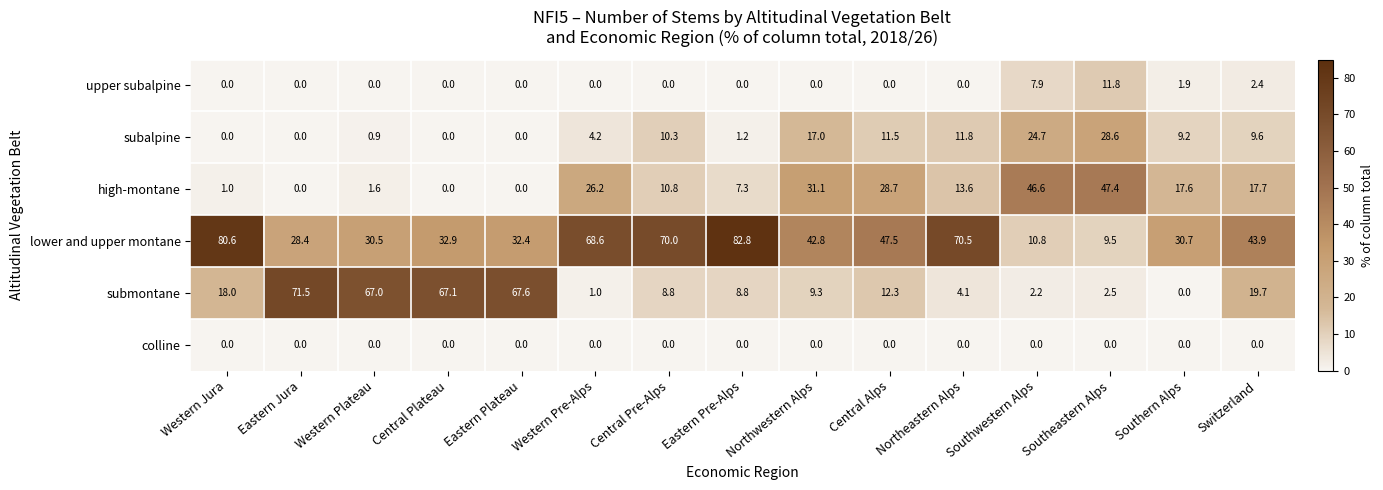

At which category is the sum across all series the highest?

Northwestern Alps